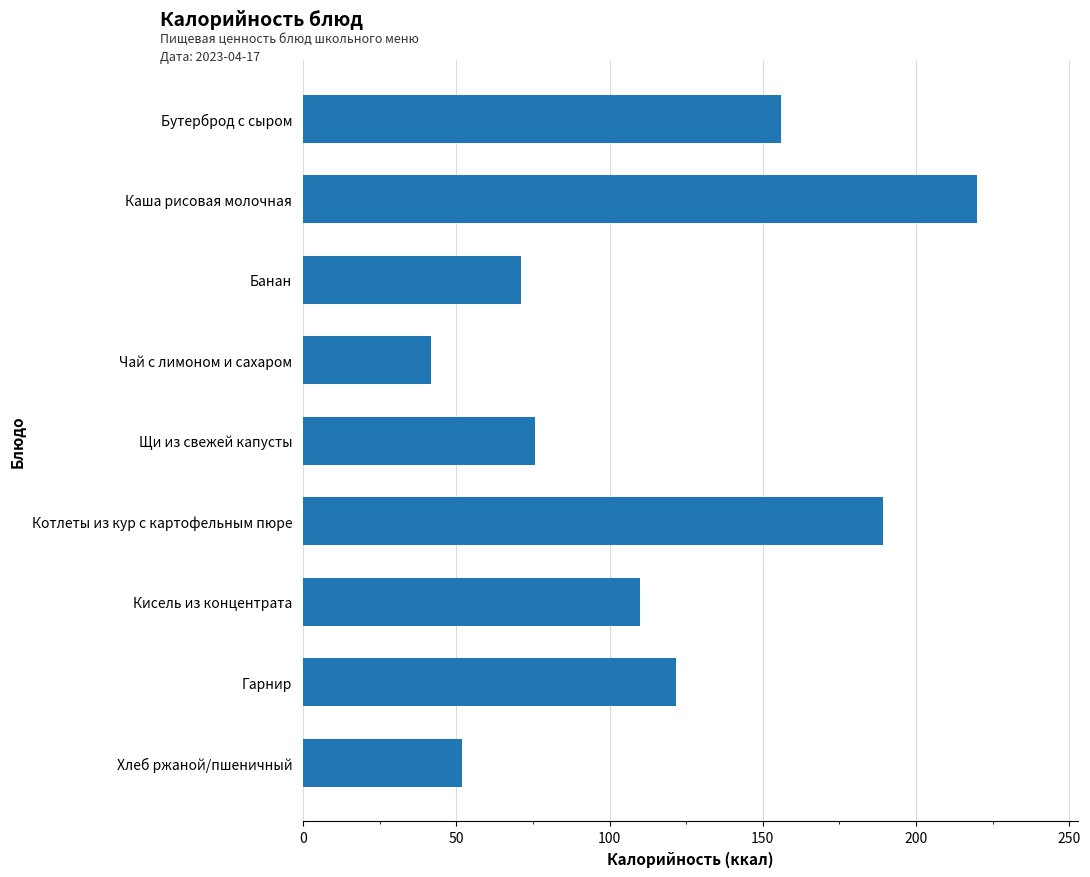

What is the change in value from Бутерброд с сыром to Банан?

-85.0